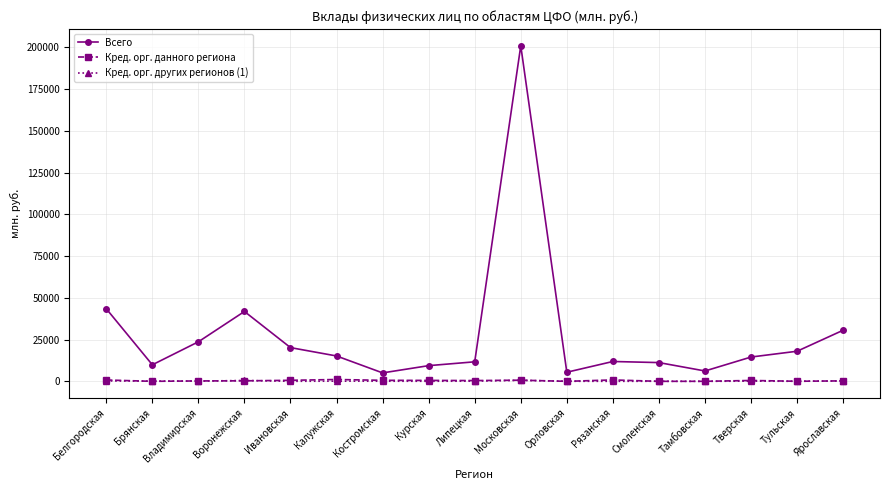

Between Смоленская and Тамбовская, which series saw the biggest shift?

Всего